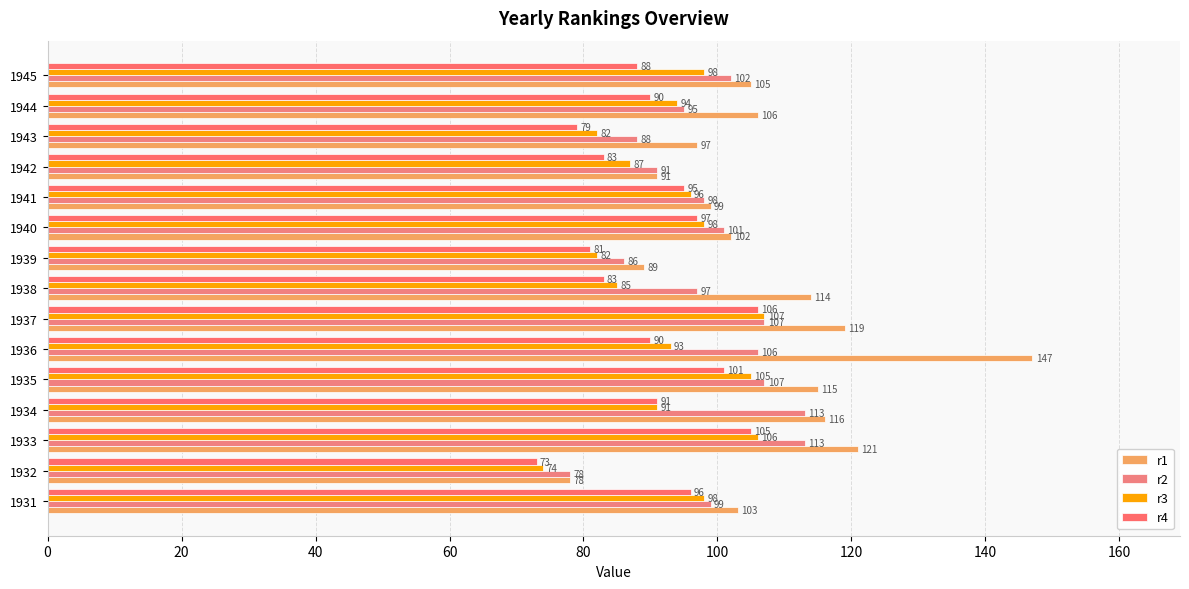

What are all the series names shown in the legend?

r1, r2, r3, r4